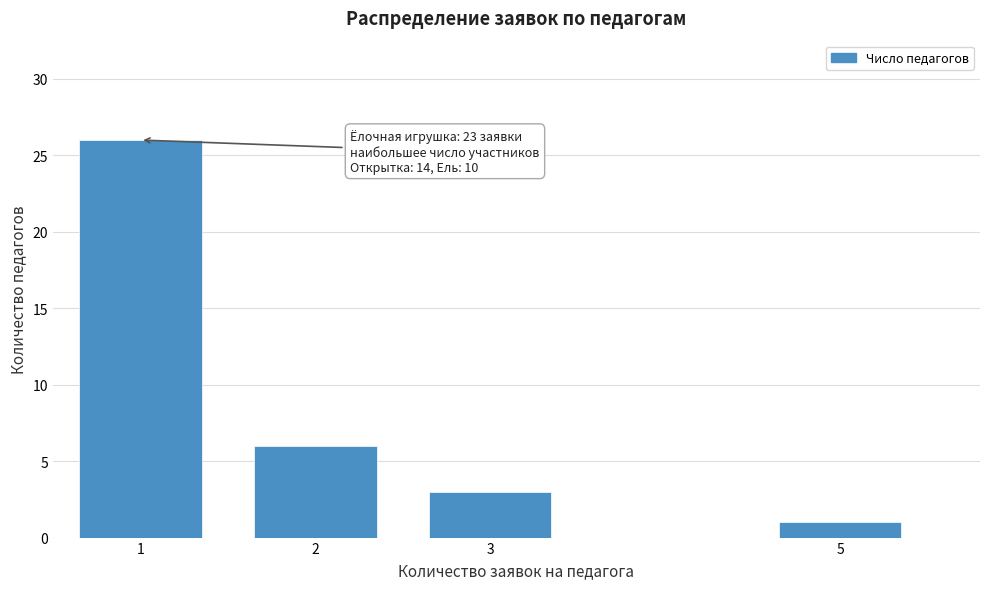

Reading left to right, what are all the values shown in this chart?

26	6	3	1